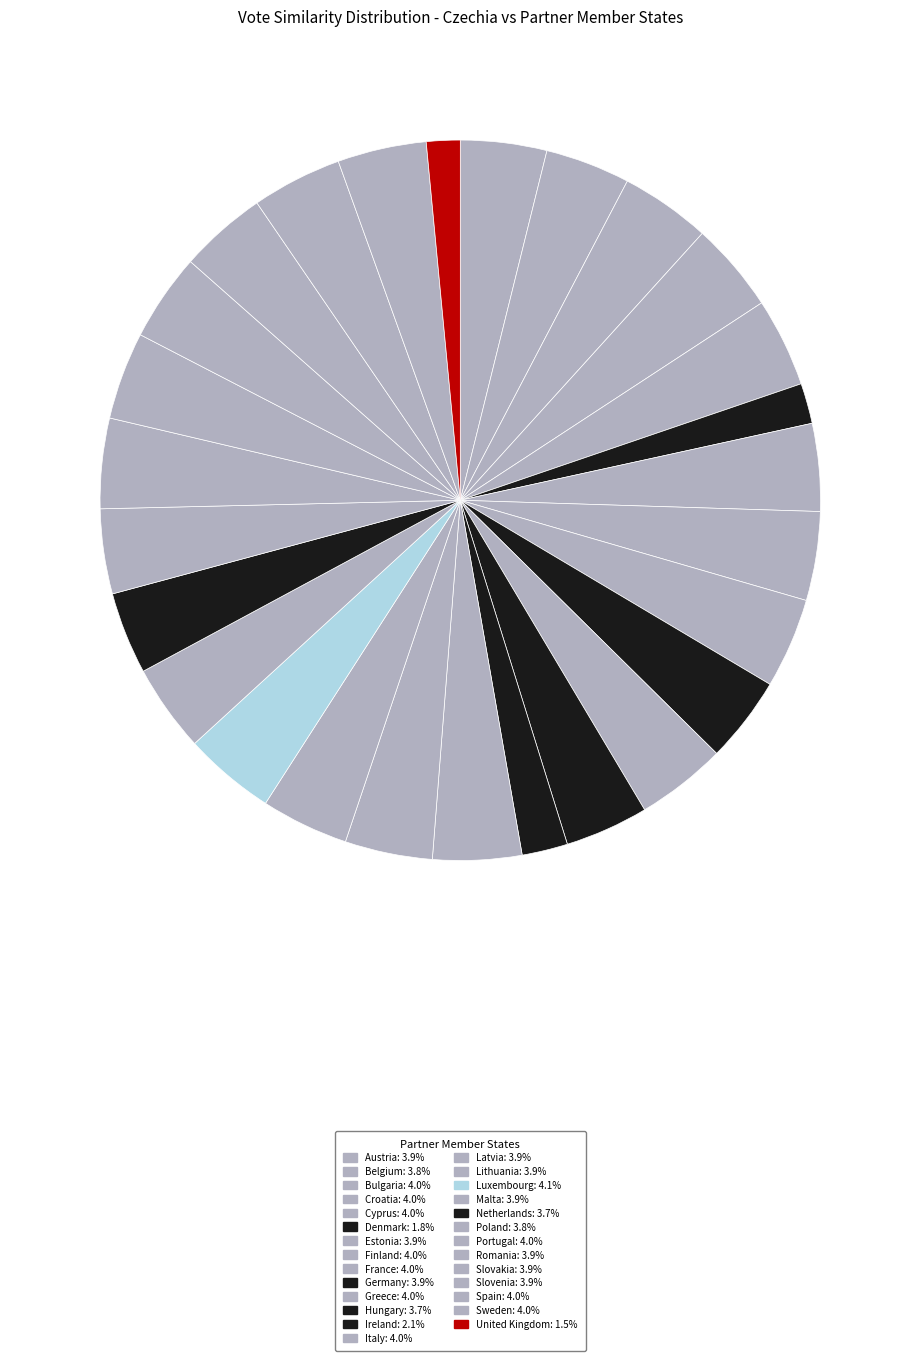

Does Spain account for over 50% of the chart?

No